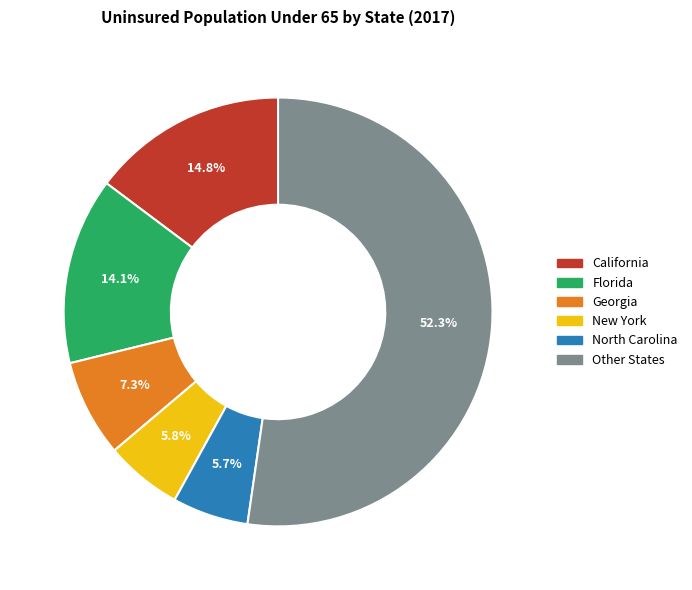

Does any single category account for the majority?

Yes